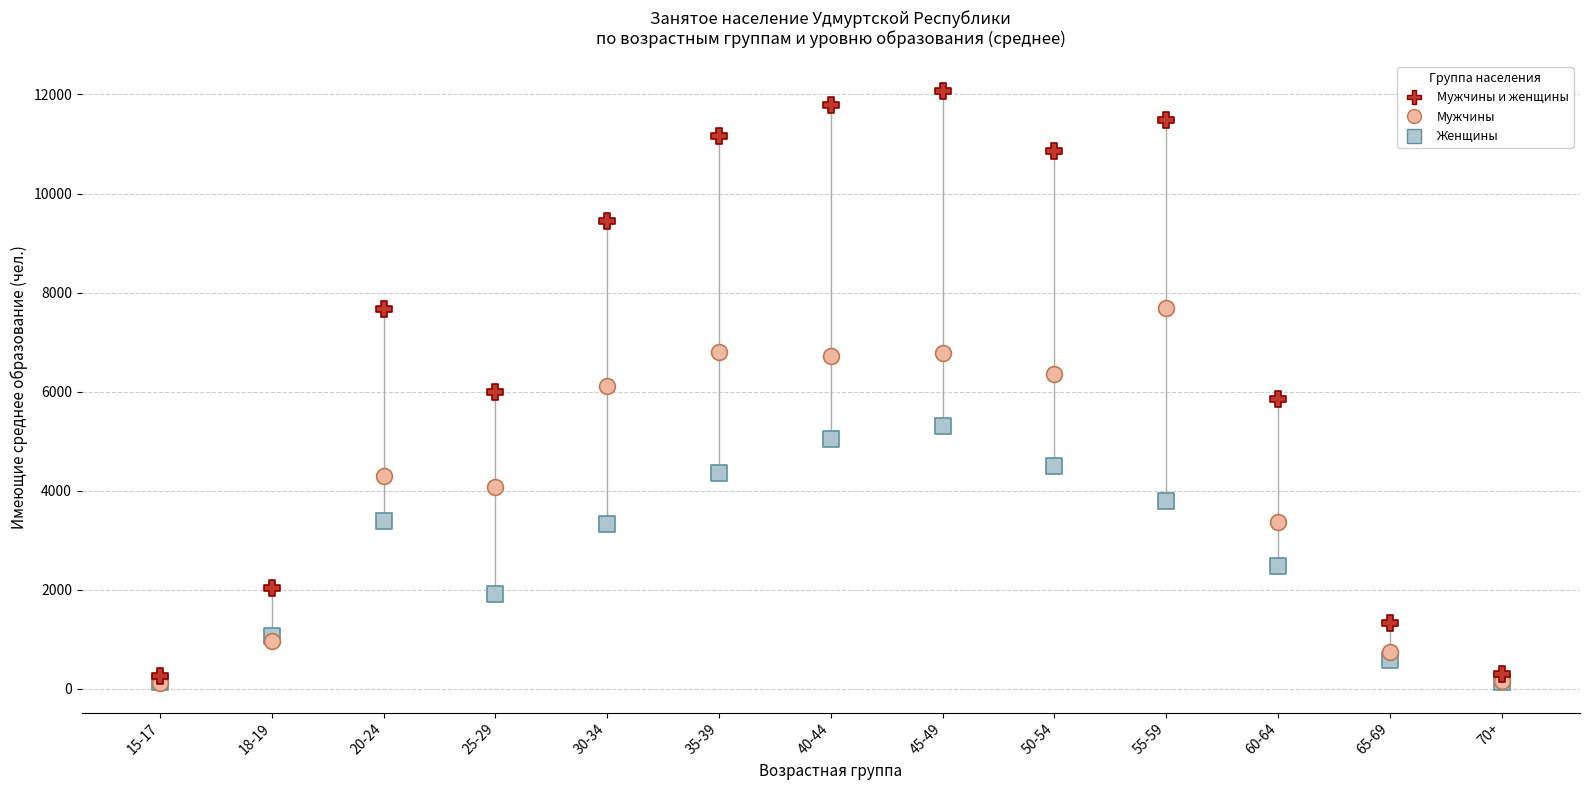

In the Женщины series, what Y value is closest to 2717?

2484